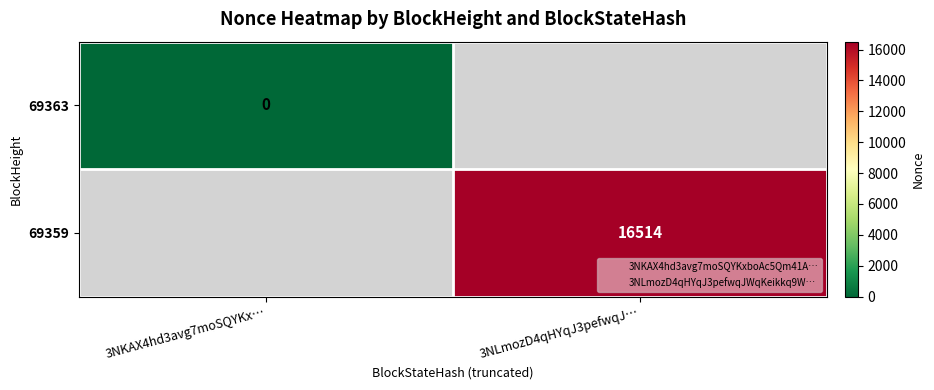

The 69359 series shows 7026.6 at 3NLmozD4qHYqJ3pefwqJ…. True or false?

False